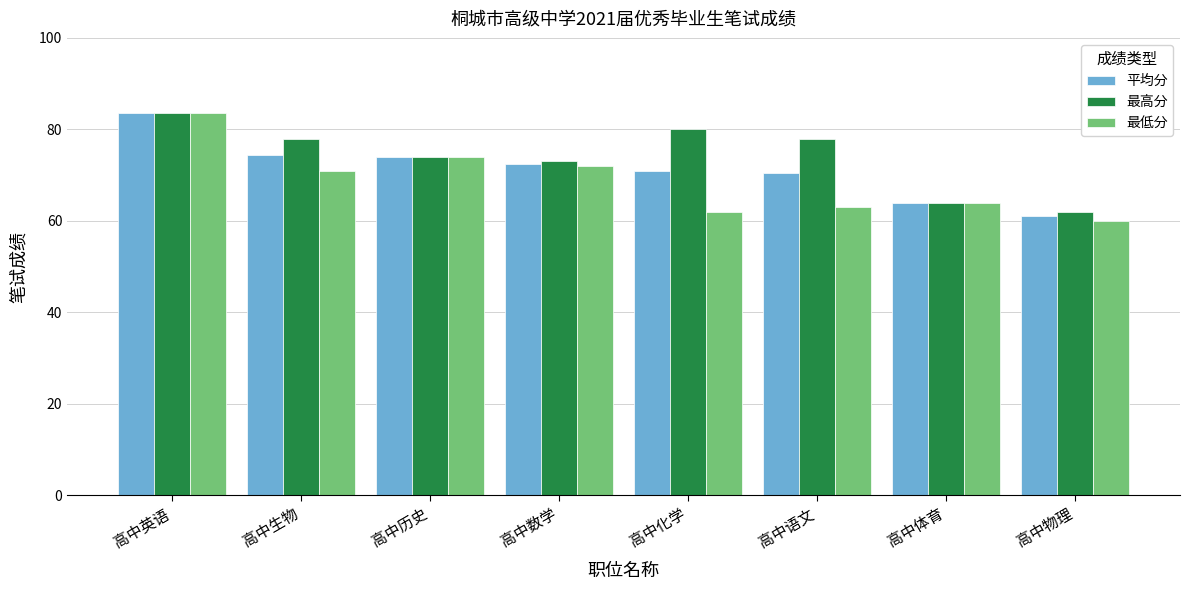

At how many categories does at least one series exceed 67?

6